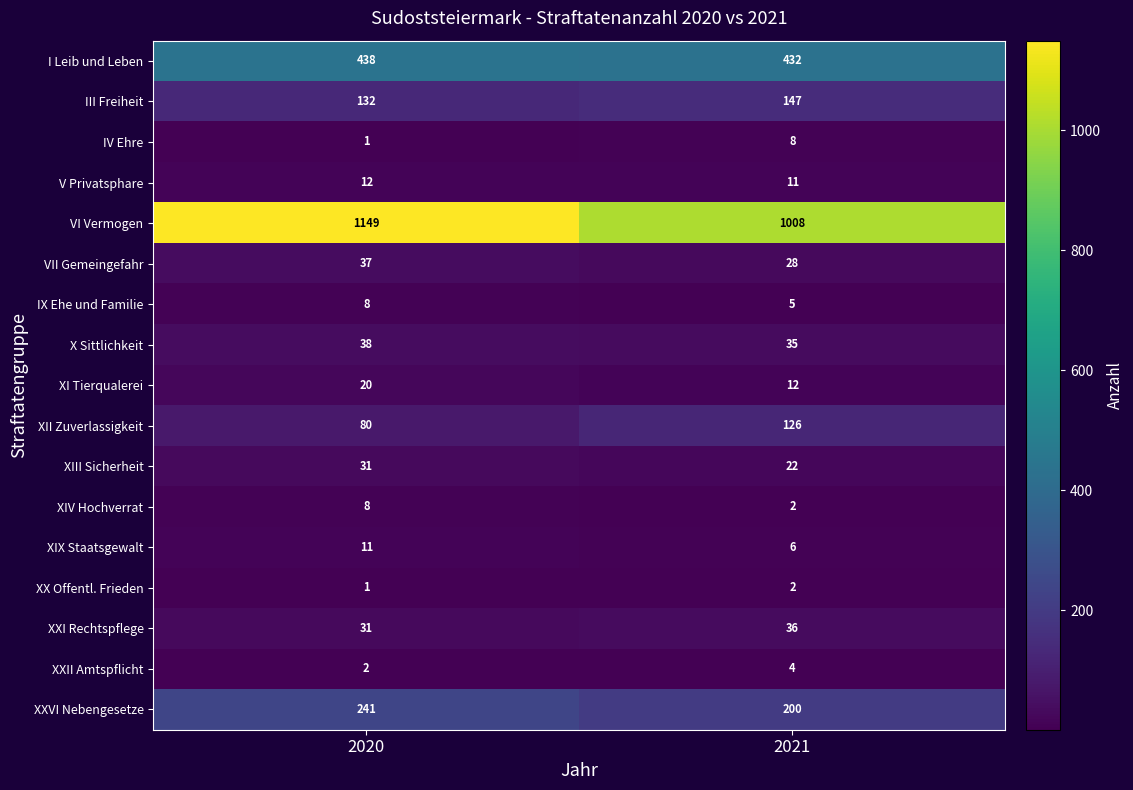

Which series has the largest range (max minus min)?

VI Vermogen